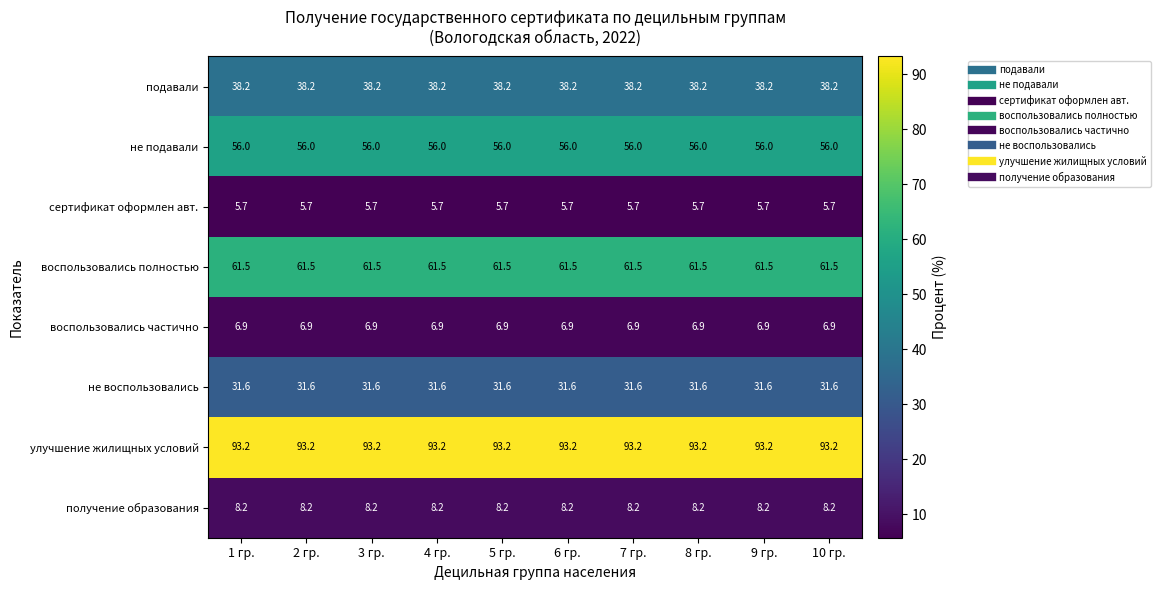

Rank the series at 2 гр. from lowest to highest value.

сертификат оформлен авт., воспользовались частично, получение образования, не воспользовались, подавали, не подавали, воспользовались полностью, улучшение жилищных условий